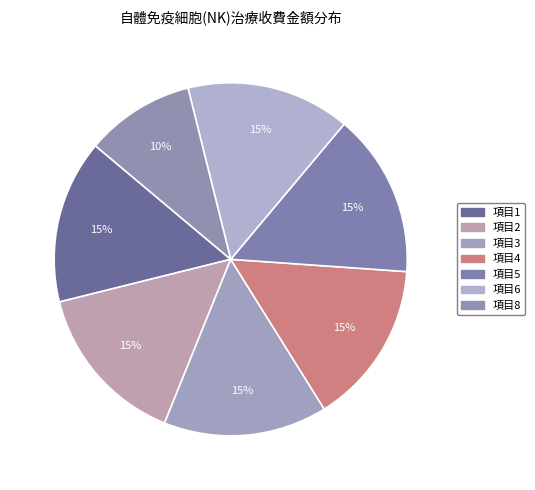

Count the number of slices in the pie.

7